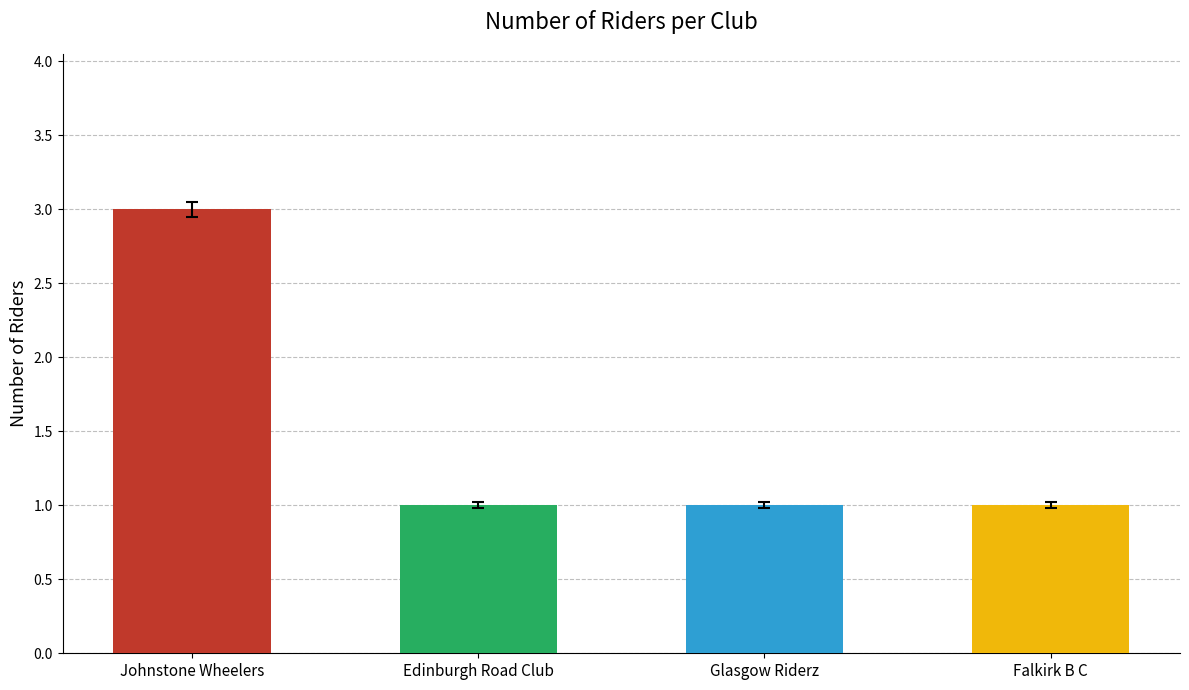

The chart shows a value of 2 at Falkirk B C. True or false?

False